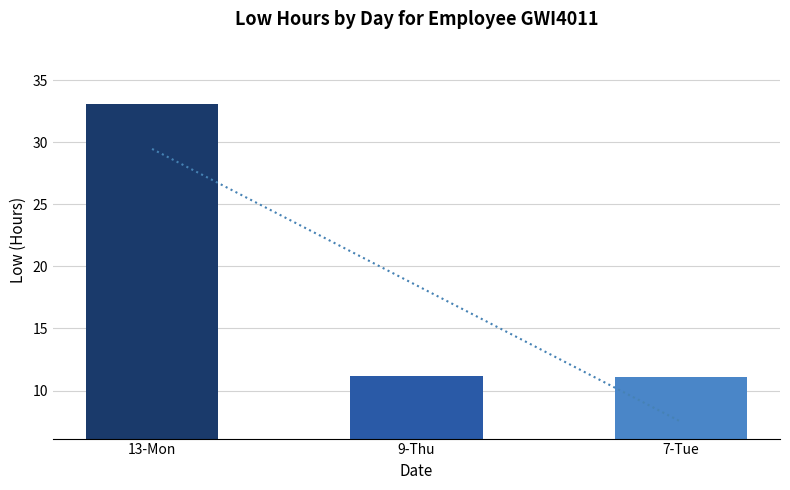

Reading right to left, transcribe all the data shown in this chart.

7-Tue=11.1	9-Thu=11.2	13-Mon=33.1